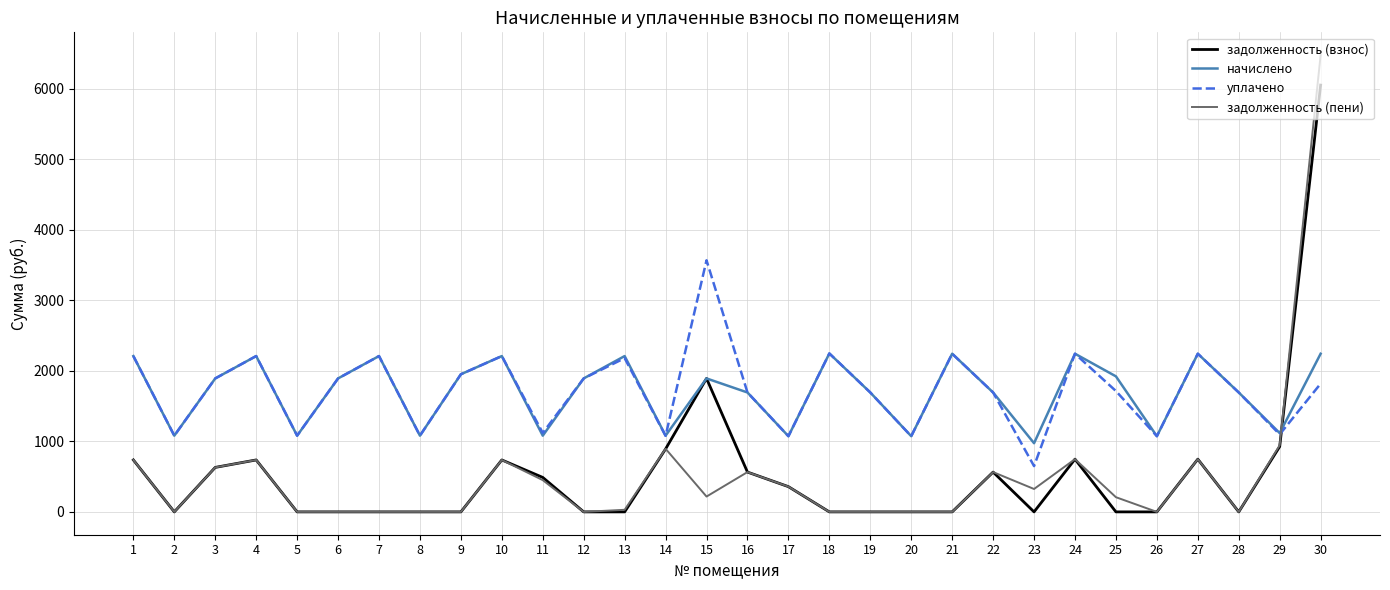

Rank the series by their maximum value, from lowest to highest.

начислено, уплачено, задолженность (взнос), задолженность (пени)